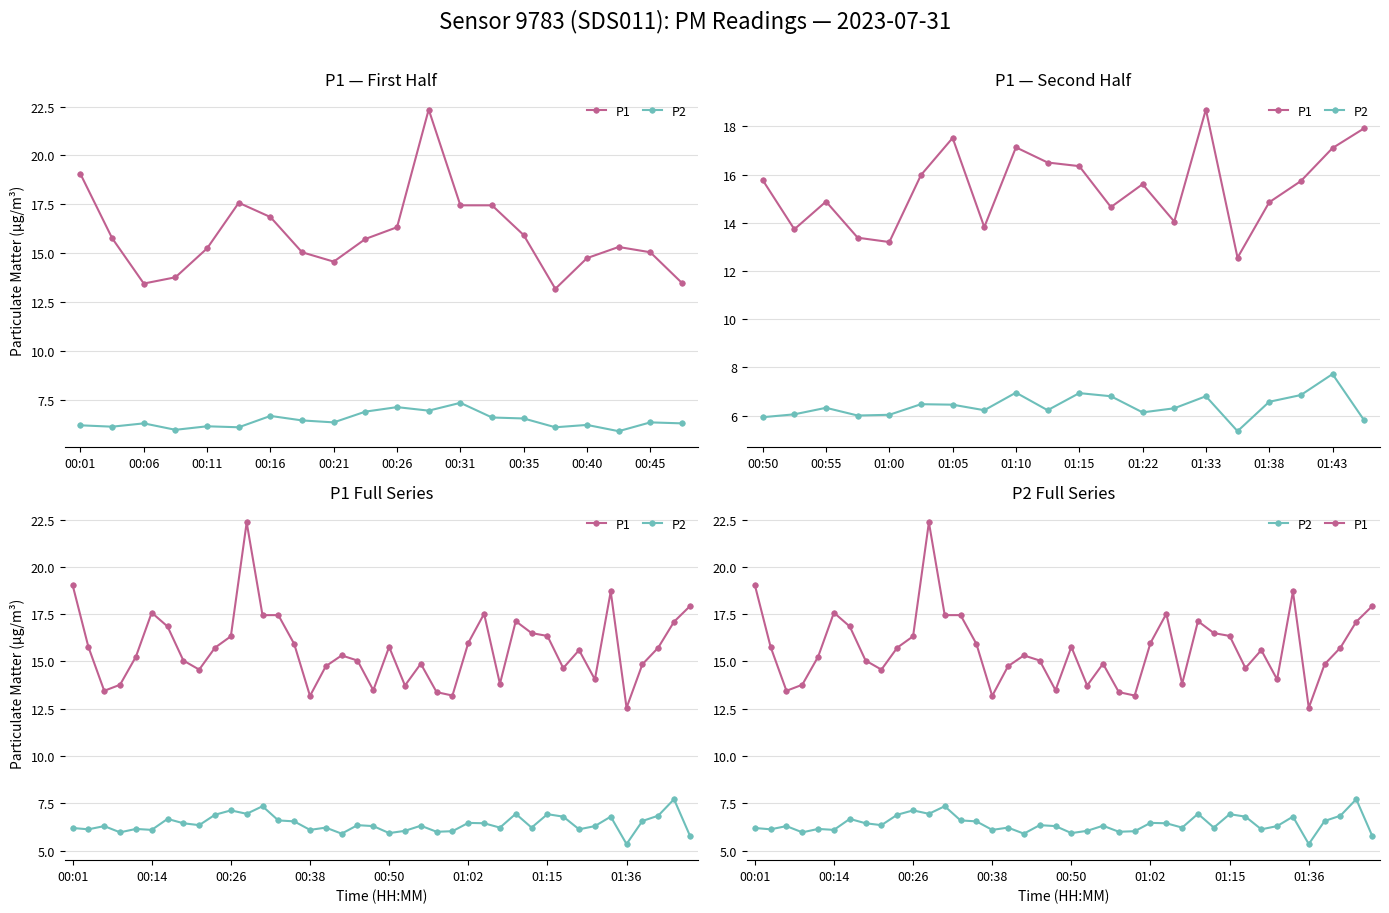

Does the chart have visible grid lines?

Yes